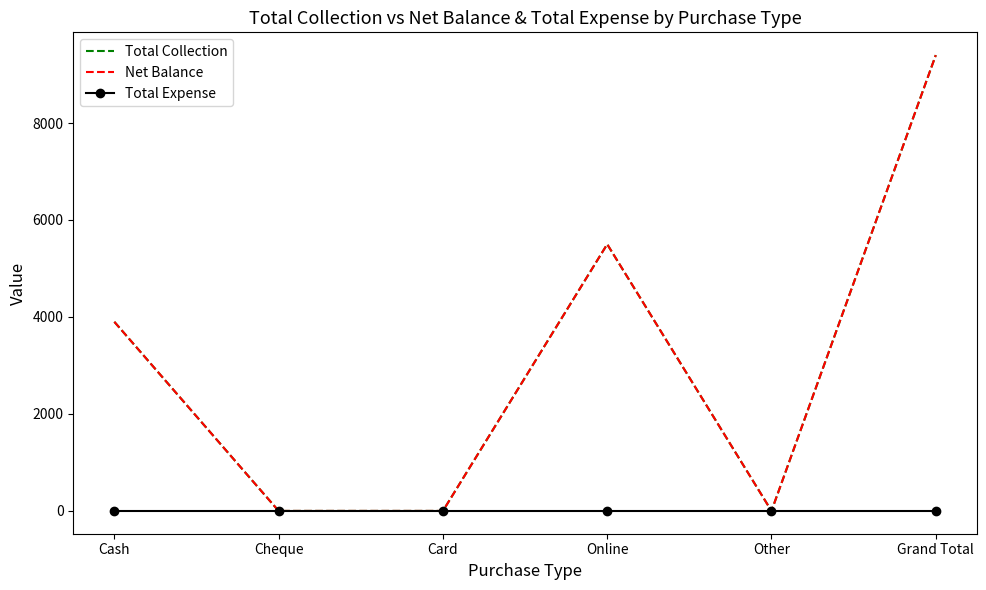

Is it true that Total Expense equals 0 at Other?

True